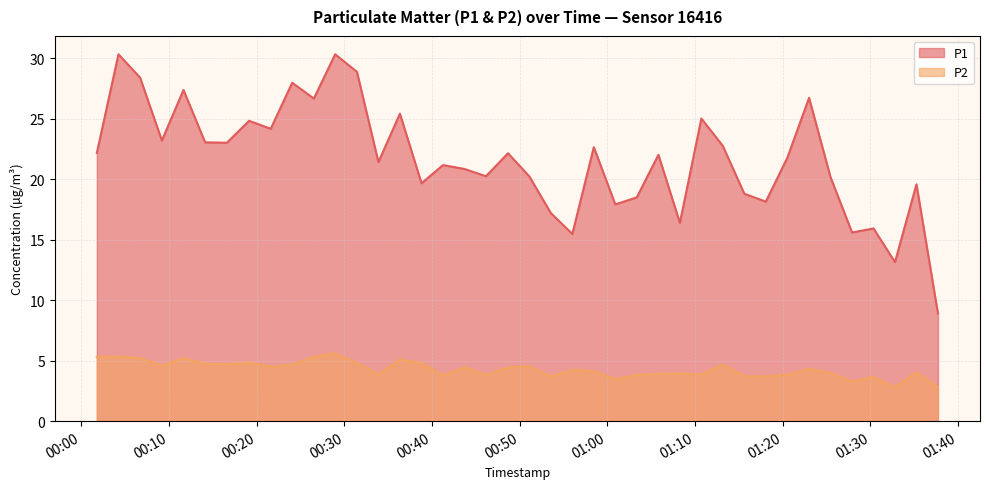

Reading left to right, what are all the values shown in this chart?

P1: 22.2	30.3	28.4	23.2	27.4	23.1	23.0	24.8	24.2	28.0	26.7	30.3	28.9	21.4	25.4	19.7	21.2	20.9	20.2	22.1	20.2	17.2	15.5	22.6	17.9	18.5	22.0	16.4	25.0	22.8	18.8	18.1	21.8	26.7	20.2	15.6	15.9	13.2	19.6	8.9
P2: 5.3	5.3	5.2	4.6	5.2	4.8	4.7	4.8	4.5	4.7	5.3	5.6	4.8	3.9	5.1	4.8	3.8	4.5	3.8	4.5	4.5	3.7	4.2	4.1	3.5	3.8	3.9	4.0	3.9	4.7	3.7	3.7	3.8	4.3	4.0	3.3	3.6	2.8	4.0	2.8